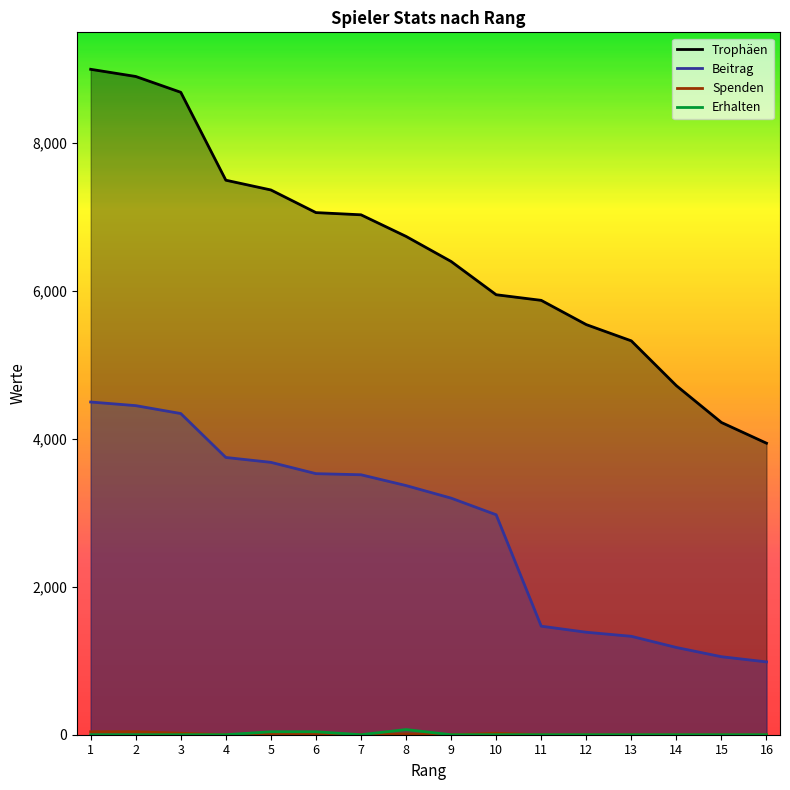

True or false: Spenden and Beitrag cross at least once.

False